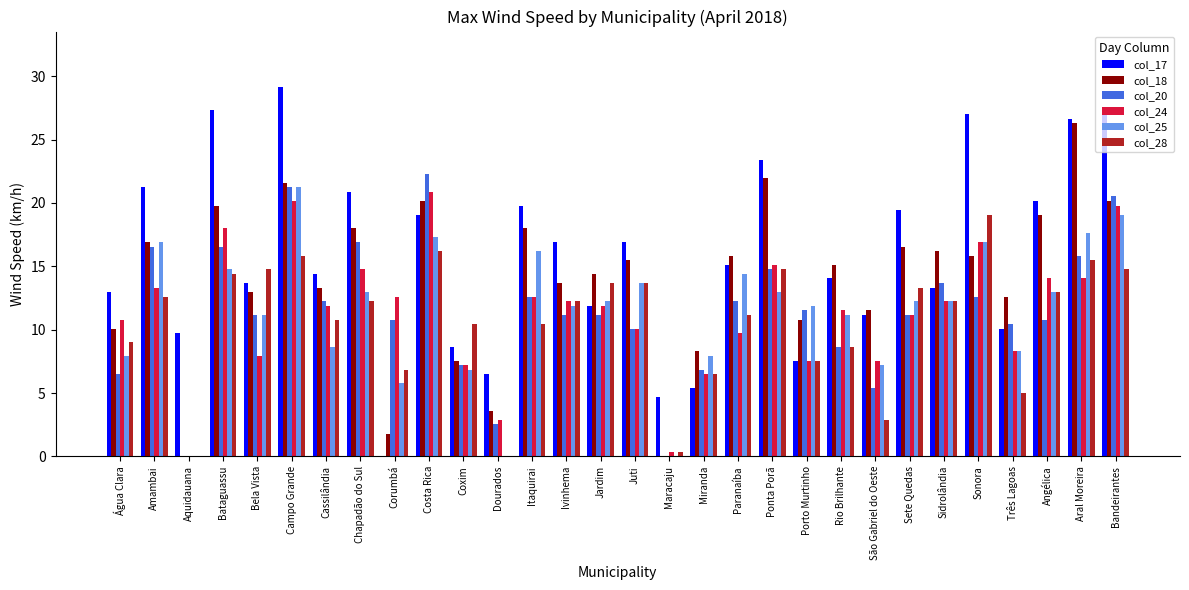

How many groups of bars are there?

30